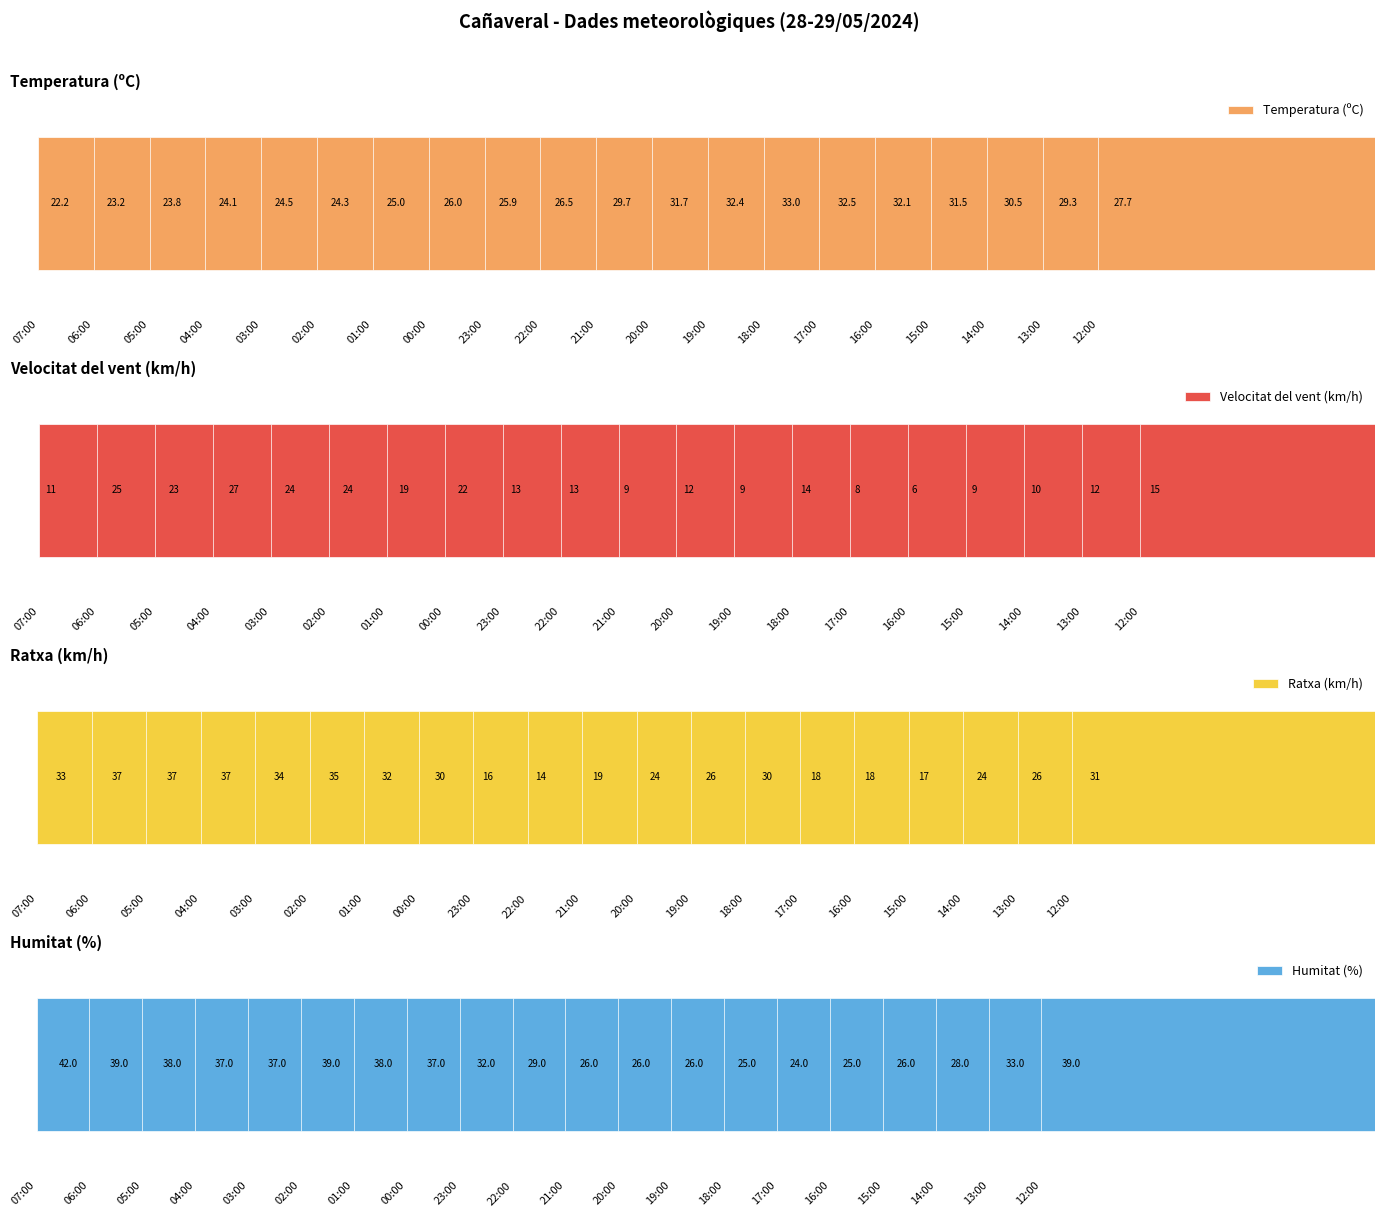

Reading left to right, extract all data points from this chart.

Temperatura (ºC): 22.2	23.2	23.8	24.1	24.5	24.3	25.0	26.0	25.9	26.5	29.7	31.7	32.4	33.0	32.5	32.1	31.5	30.5	29.3	27.7
Velocitat del vent (km/h): 11.0	25.0	23.0	27.0	24.0	24.0	19.0	22.0	13.0	13.0	9.0	12.0	9.0	14.0	8.0	6.0	9.0	10.0	12.0	15.0
Ratxa (km/h): 33.0	37.0	37.0	37.0	34.0	35.0	32.0	30.0	16.0	14.0	19.0	24.0	26.0	30.0	18.0	18.0	17.0	24.0	26.0	31.0
Humitat (%): 42.0	39.0	38.0	37.0	37.0	39.0	38.0	37.0	32.0	29.0	26.0	26.0	26.0	25.0	24.0	25.0	26.0	28.0	33.0	39.0